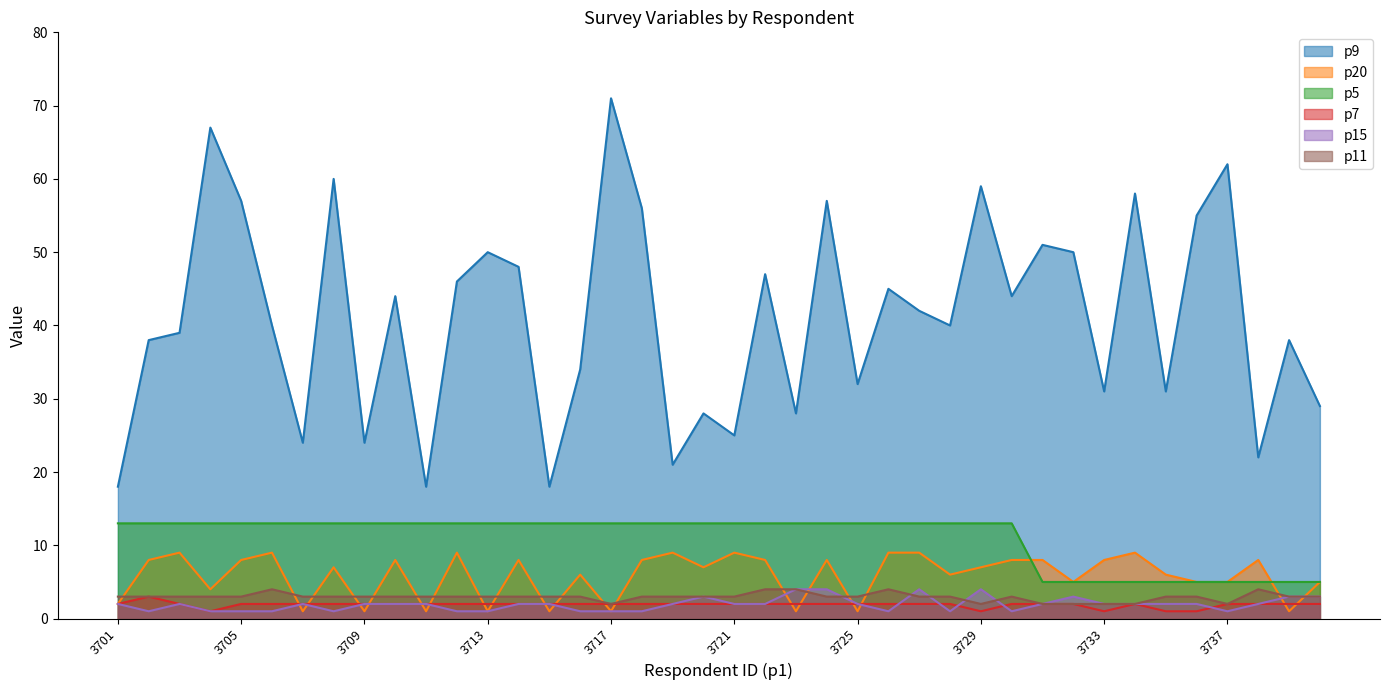

True or false: p7 has more than 2 interior local peaks.

False